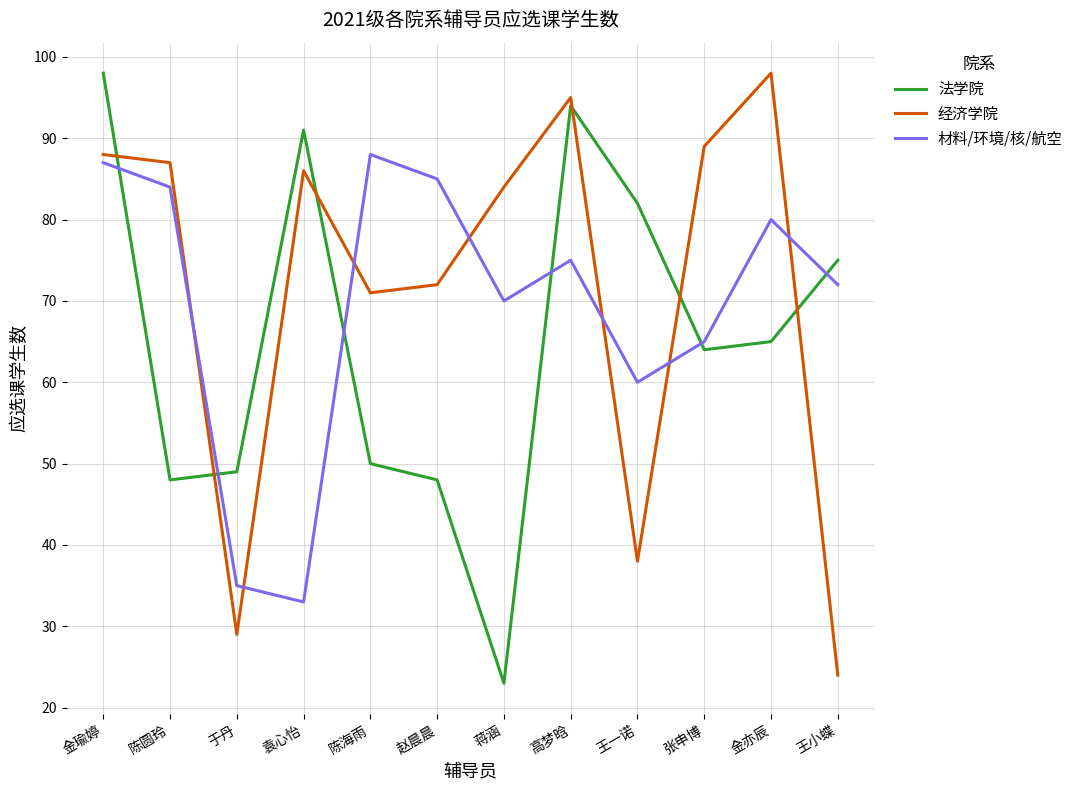

Where does the 法学院 series first go above 65?

金瑜婷